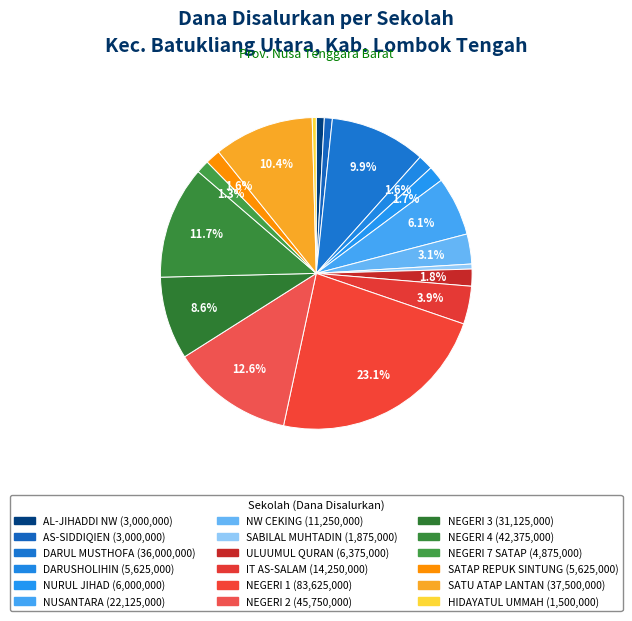

How many segments does this pie chart have?

18